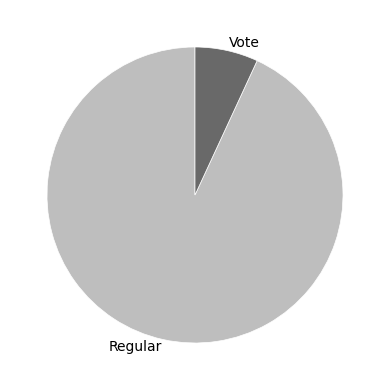

Count the number of slices in the pie.

2